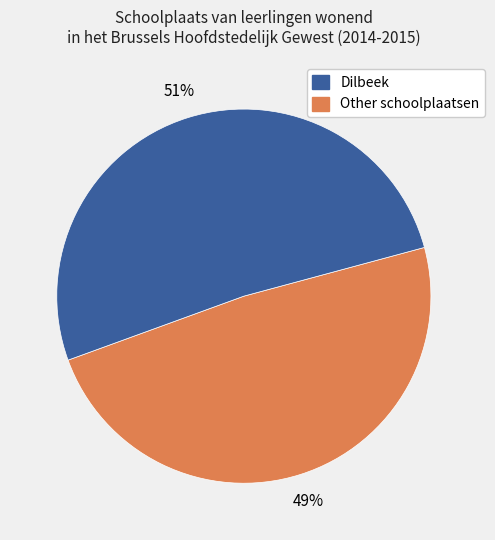

Is there a majority slice in this chart?

Yes